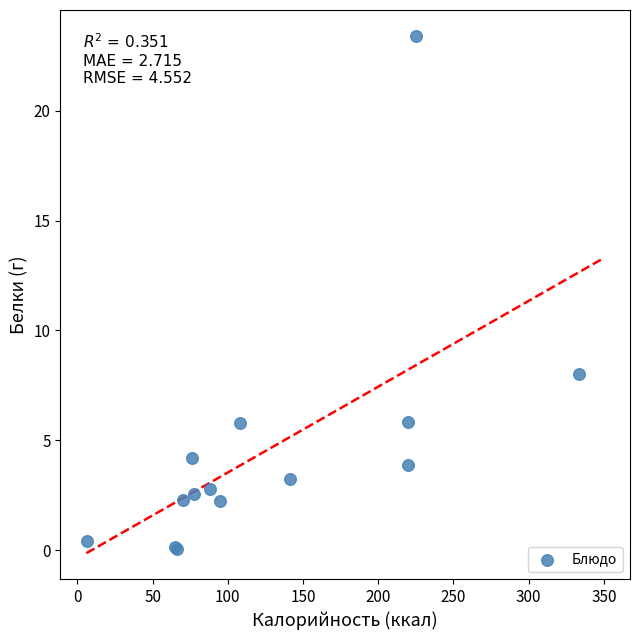

What Y value in the scatter plot is closest to 11?

8.0